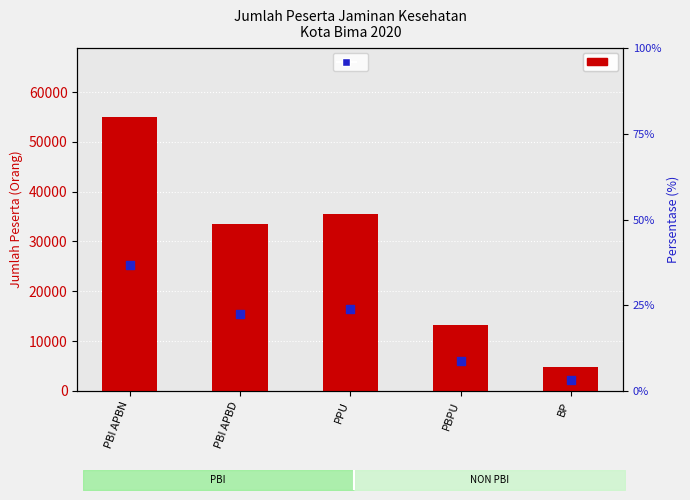

At how many categories does at least one series exceed 25241?

3